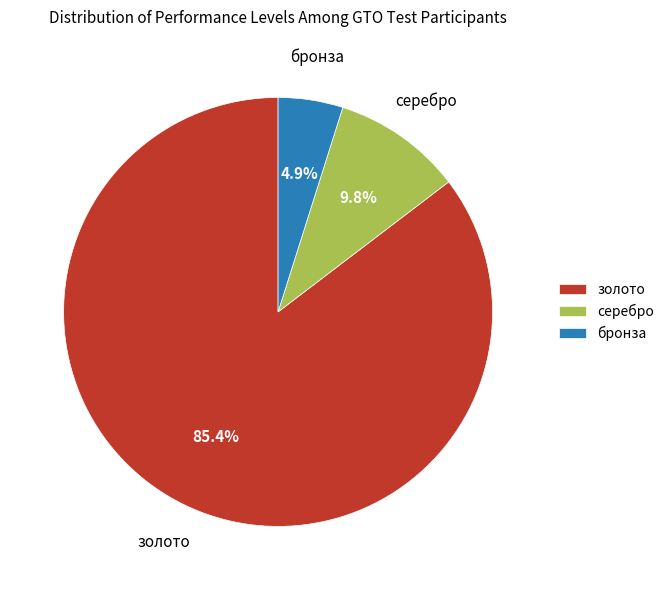

Which category has the biggest portion of the pie?

золото